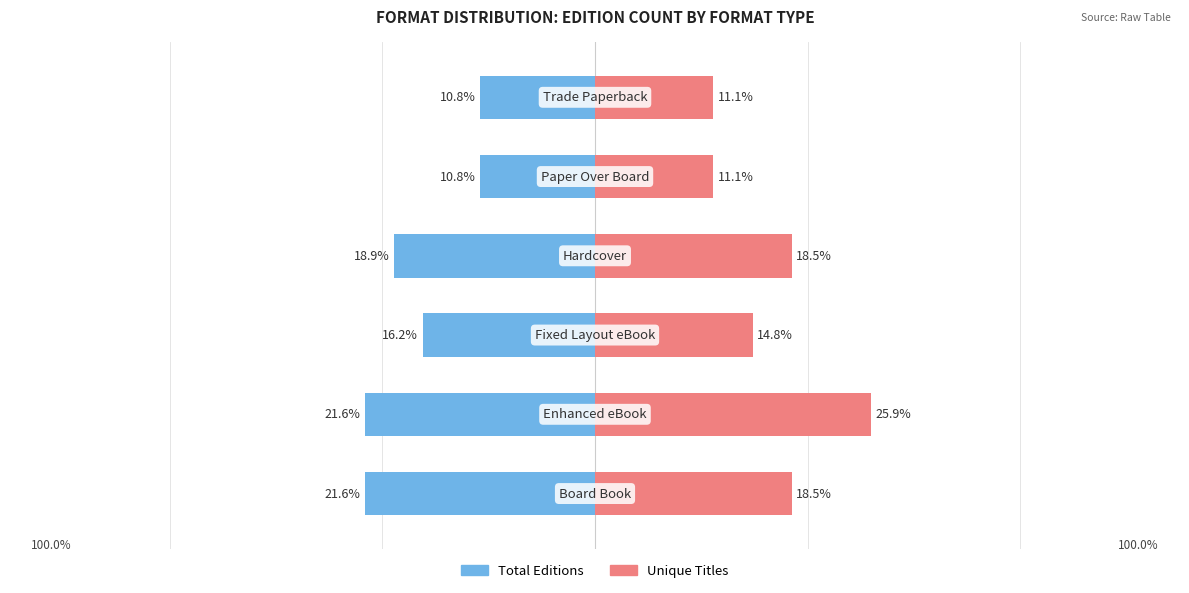

What is the difference between the maximum and minimum values in the Unique Titles series?

14.8